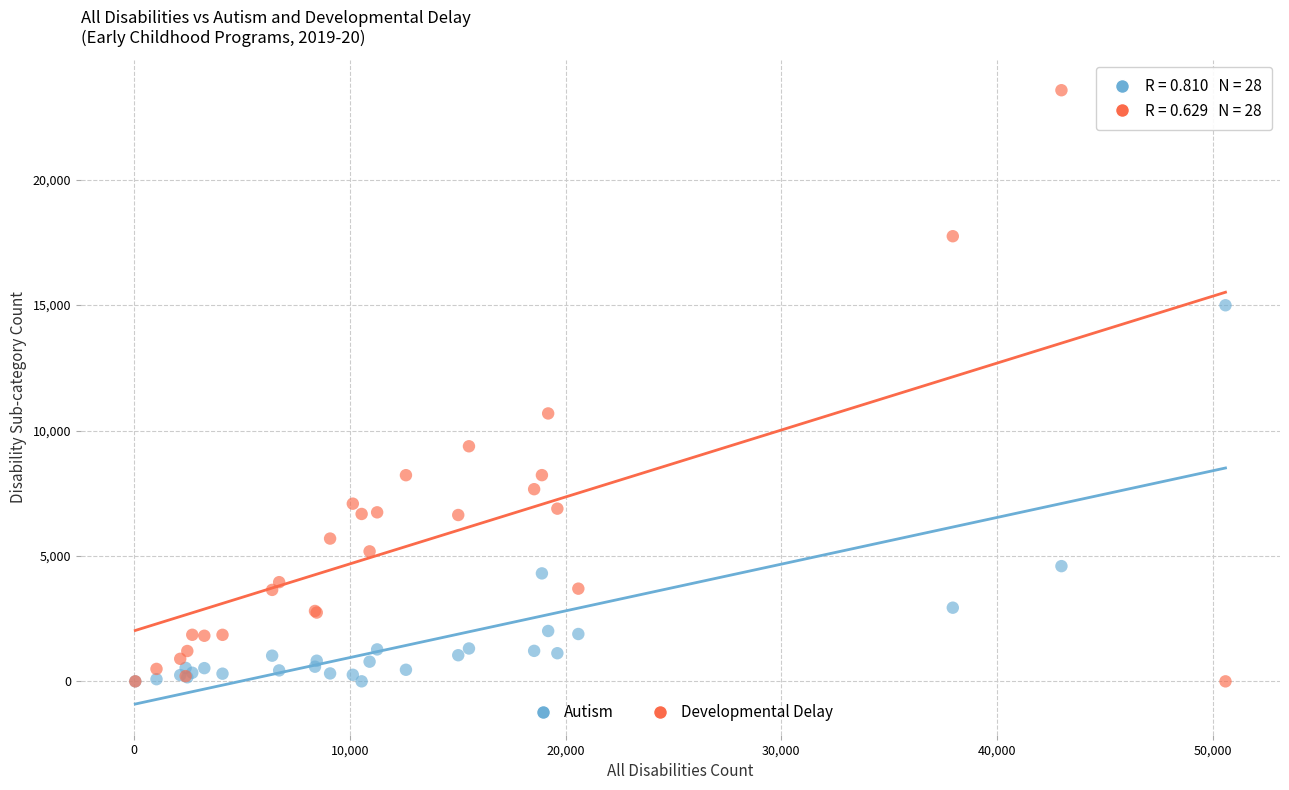

Across all series, what Y value is closest to 11784?

10682